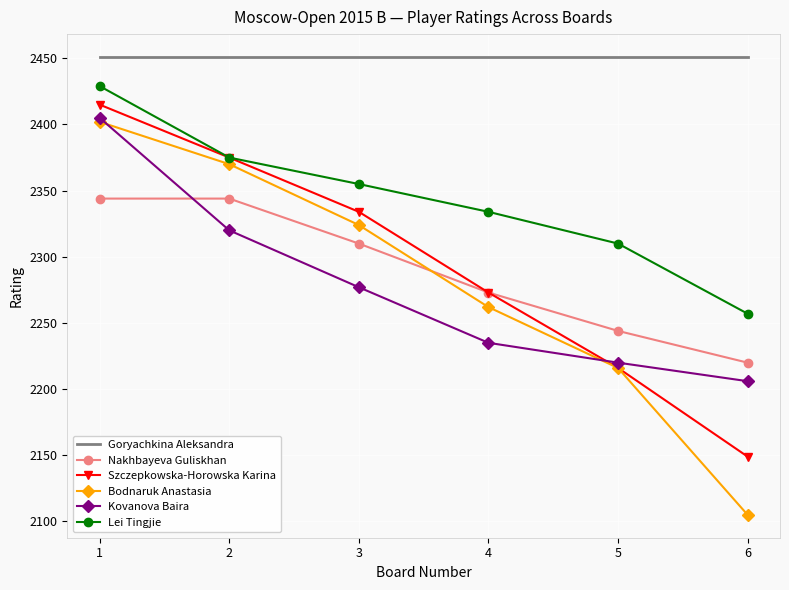

Reading left to right, what are all the values shown in this chart?

Goryachkina Aleksandra: 1=2451	2=2451	3=2451	4=2451	5=2451	6=2451
Nakhbayeva Guliskhan: 1=2344	2=2344	3=2310	4=2273	5=2244	6=2220
Szczepkowska-Horowska Karina: 1=2415	2=2375	3=2334	4=2273	5=2216	6=2149
Bodnaruk Anastasia: 1=2402	2=2370	3=2324	4=2262	5=2216	6=2105
Kovanova Baira: 1=2405	2=2320	3=2277	4=2235	5=2220	6=2206
Lei Tingjie: 1=2429	2=2375	3=2355	4=2334	5=2310	6=2257